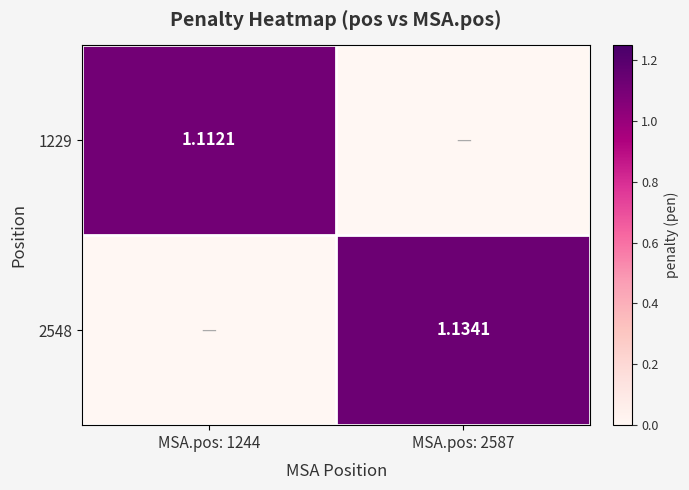

Which series has the widest spread of values?

2548